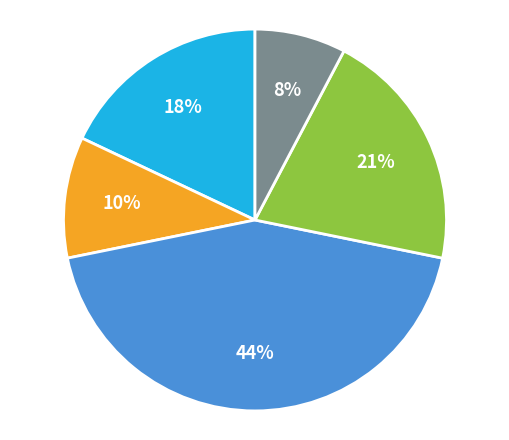

How many slices are in this pie chart?

5